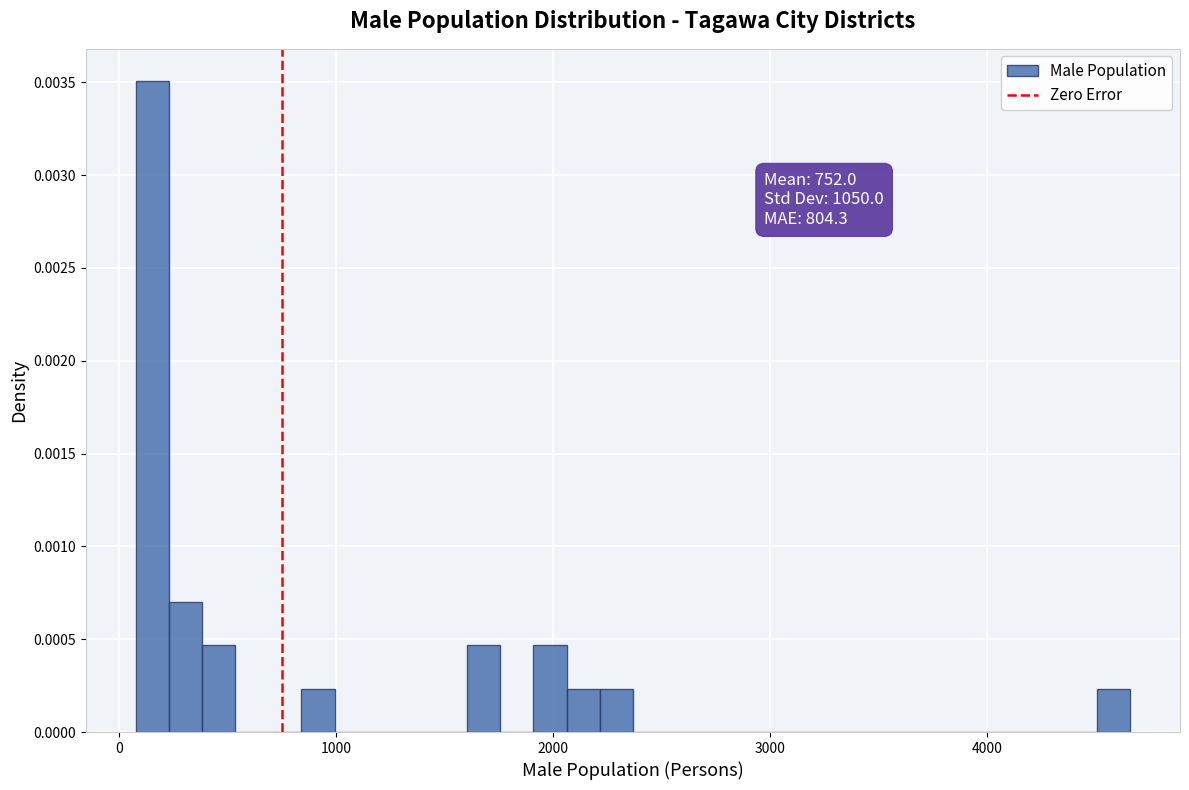

Around what value on the x-axis is the tallest bar? Give the approximate position of its centre, as read against the axis.

200